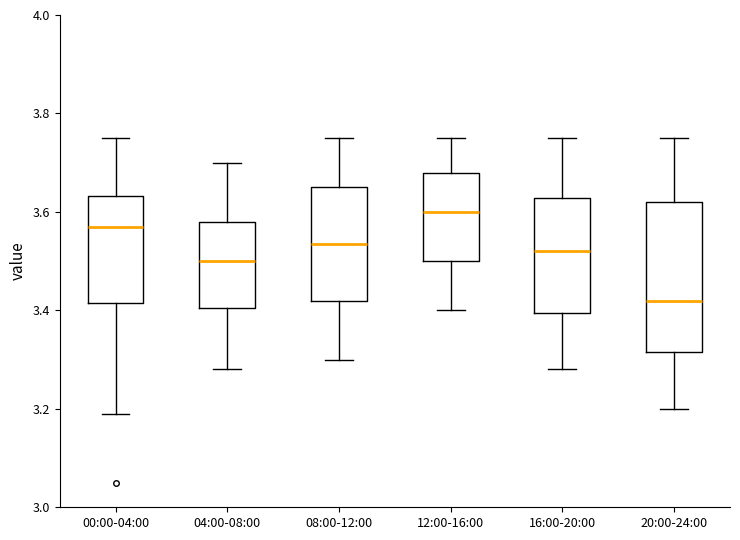

Which box has the lowest median line?

20:00-24:00